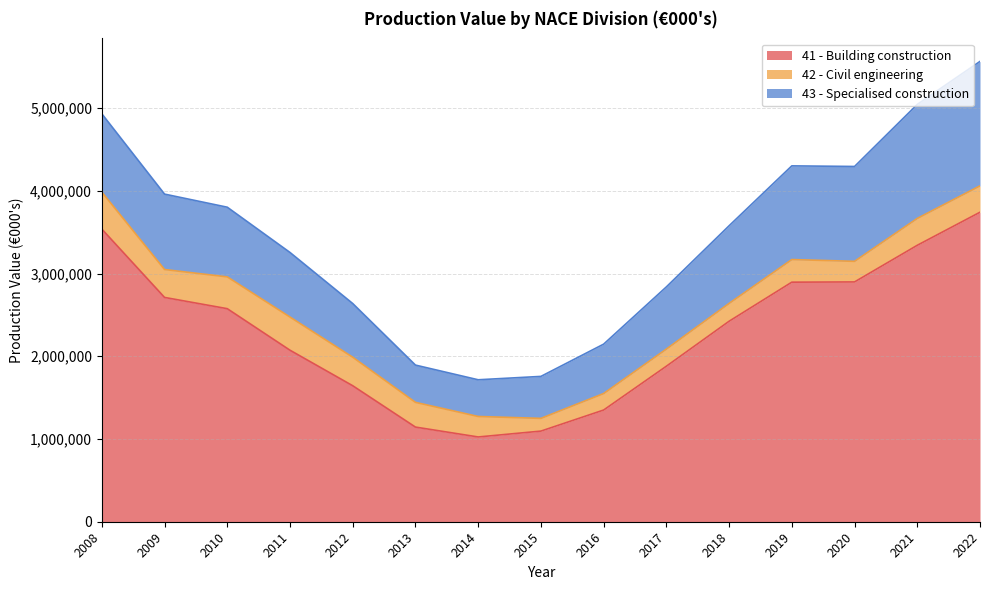

At which category is the sum across all series the highest?

2022